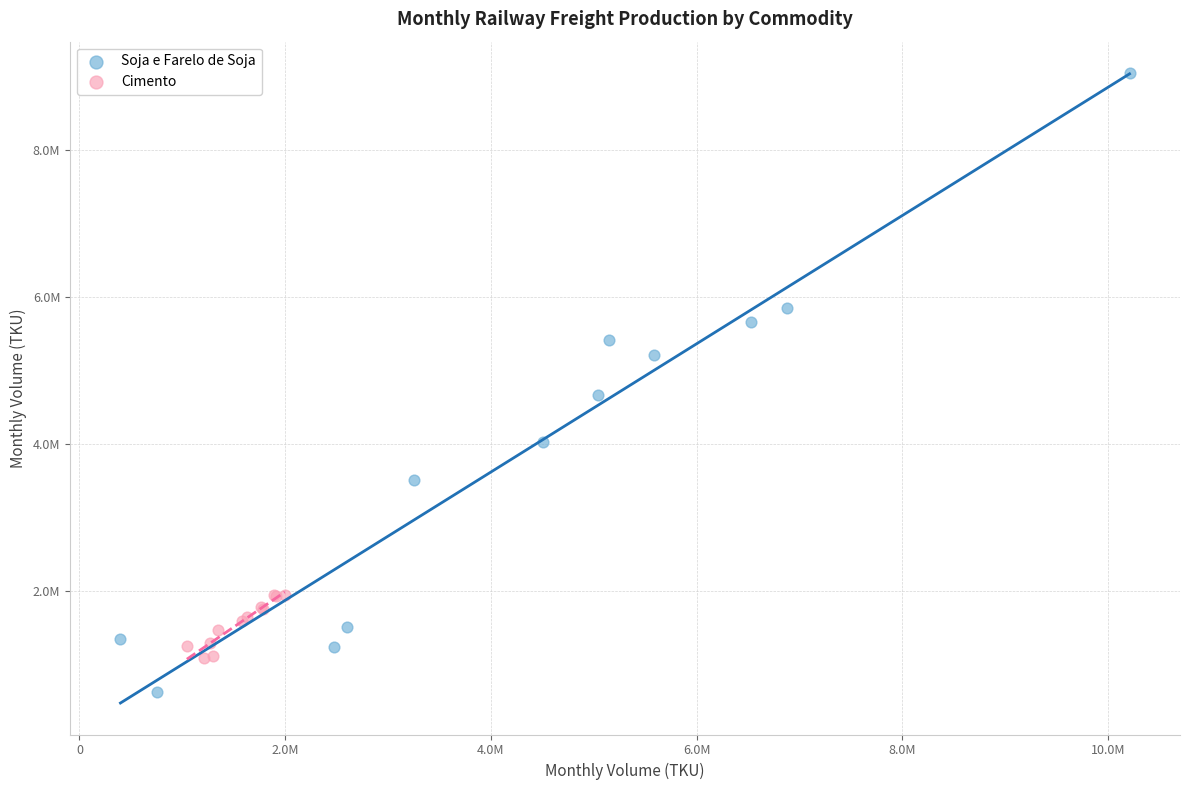

Which series contains the highest Y value?

Soja e Farelo de Soja